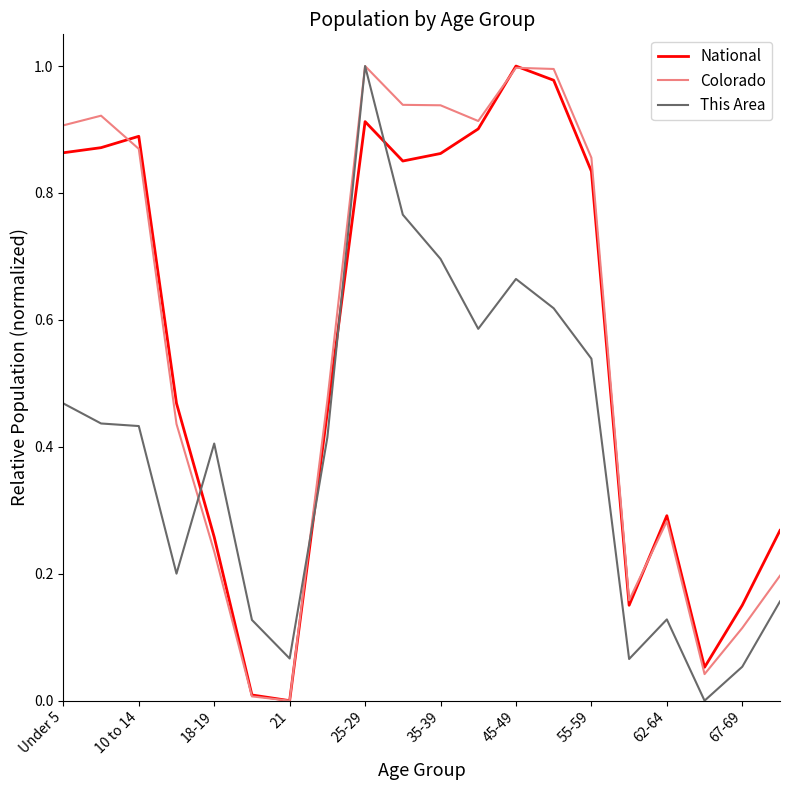

True or false: This Area and National intersect in this chart.

True